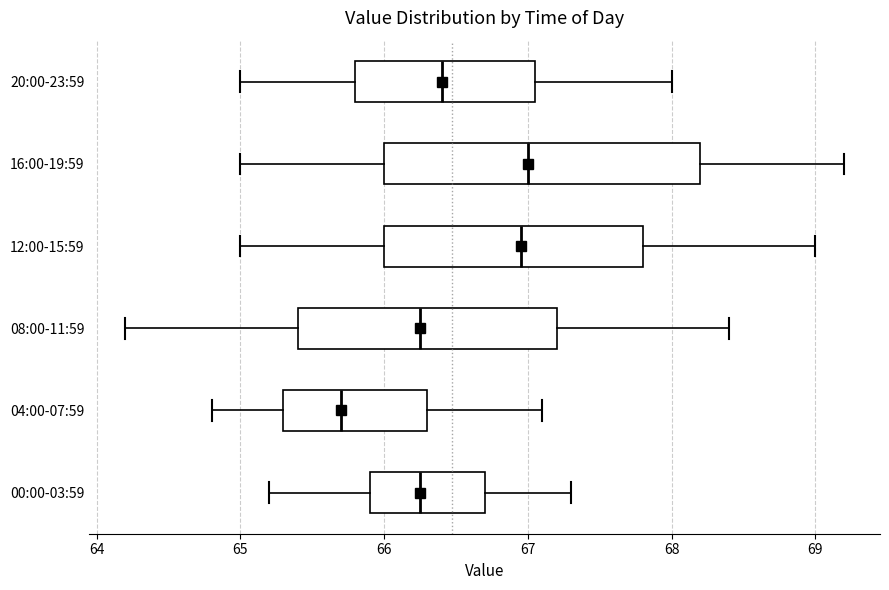

Comparing the boxes themselves (not the whiskers), which one is the widest?

16:00-19:59